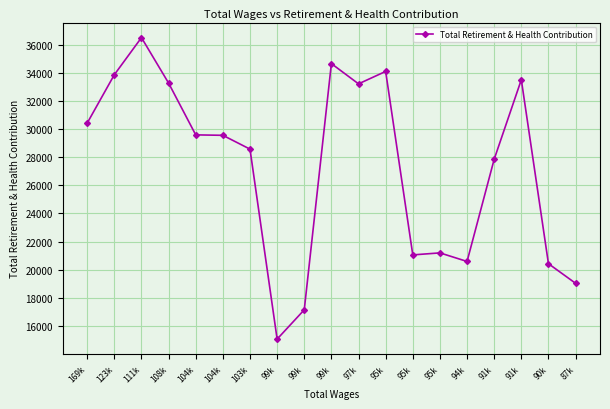

How many data points are less than 29556?

9